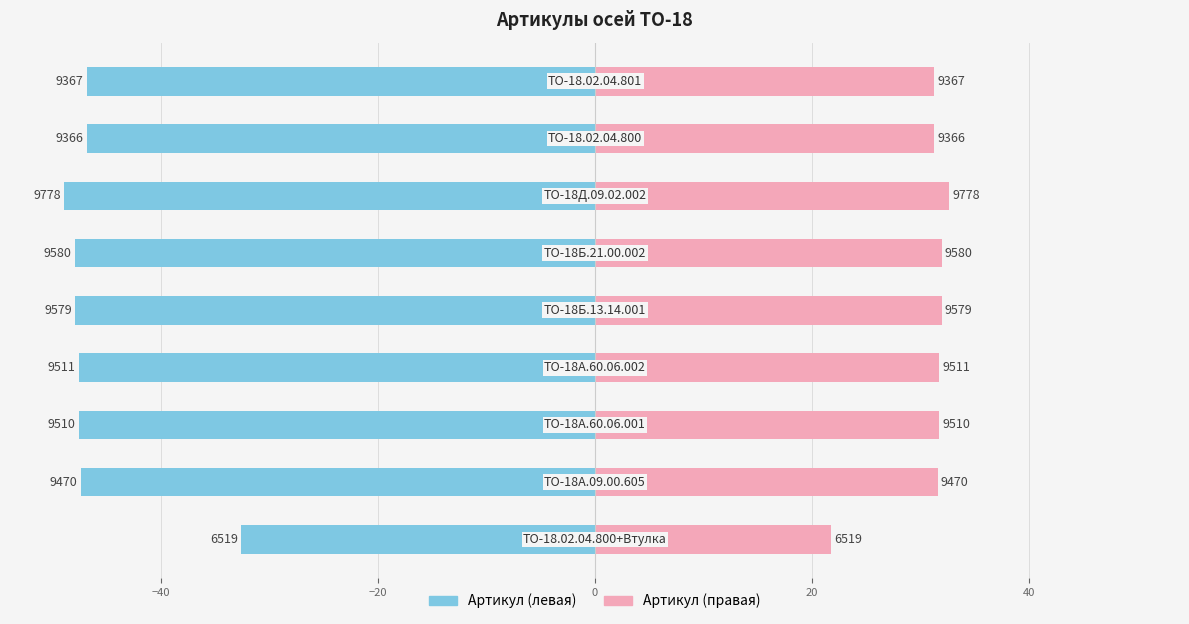

How many categories are shown in the chart?

9